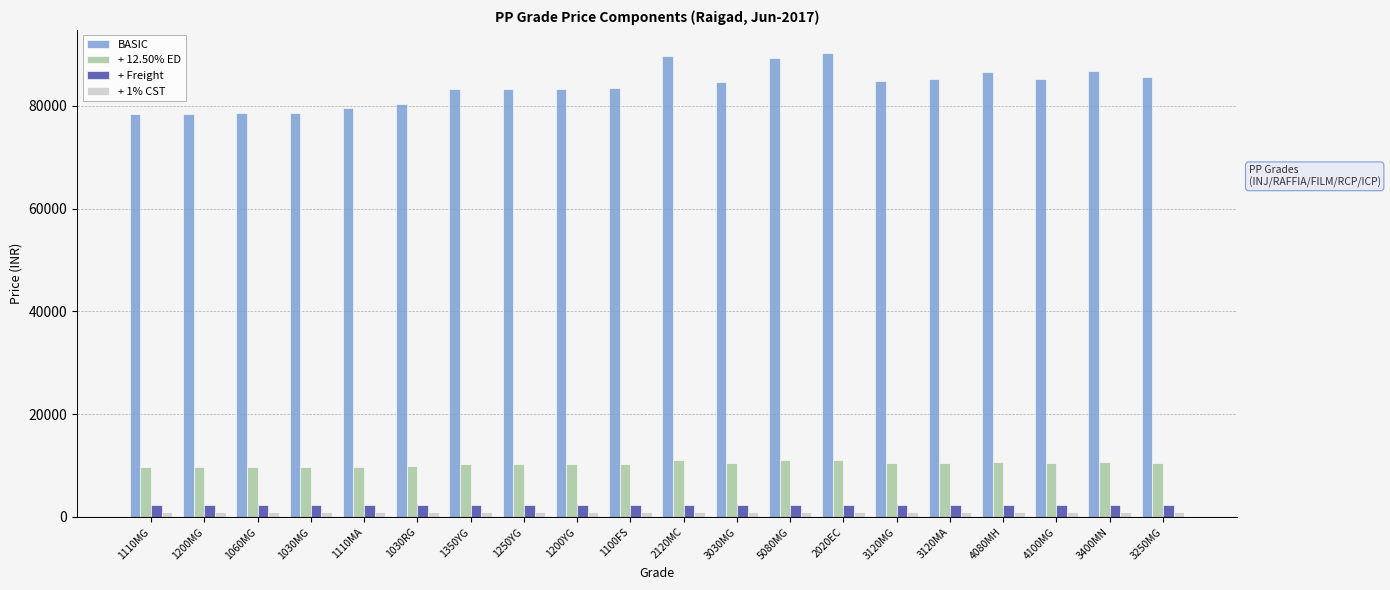

What is the minimum value for + Freight?

2278.2